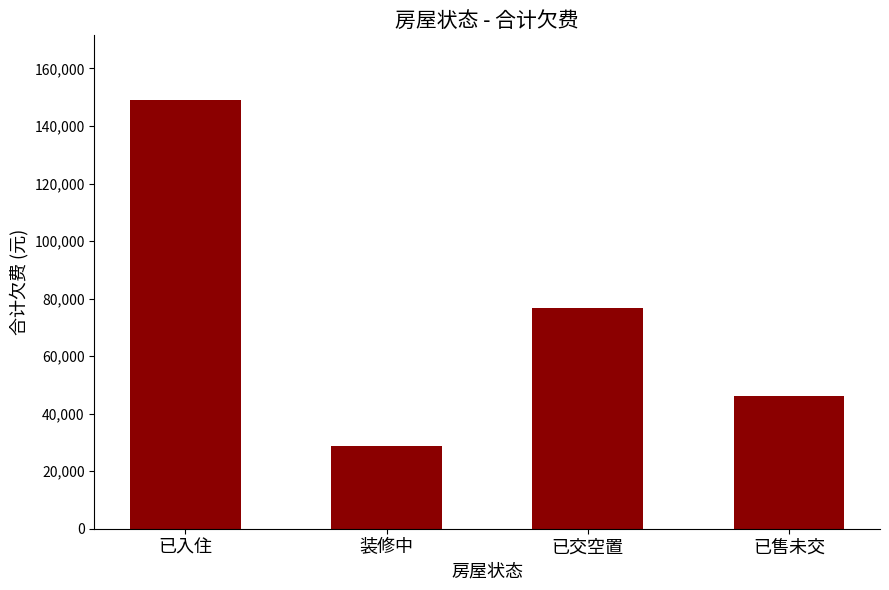

How many distinct data groups are displayed?

1